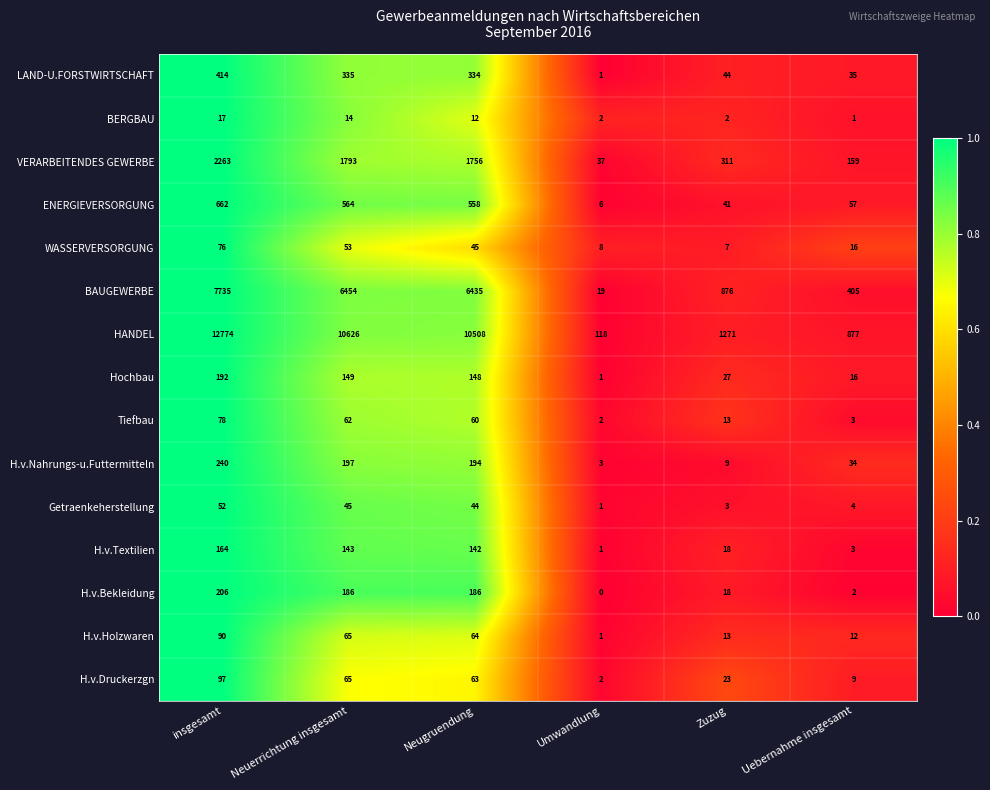

At which category does the chart reach its minimum across all series?

Umwandlung